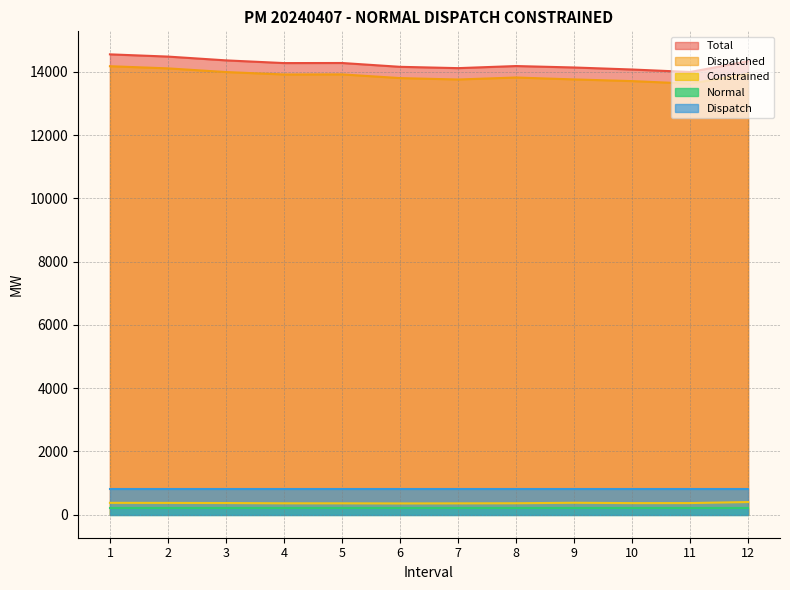

True or false: Constrained and Total cross at least once.

False